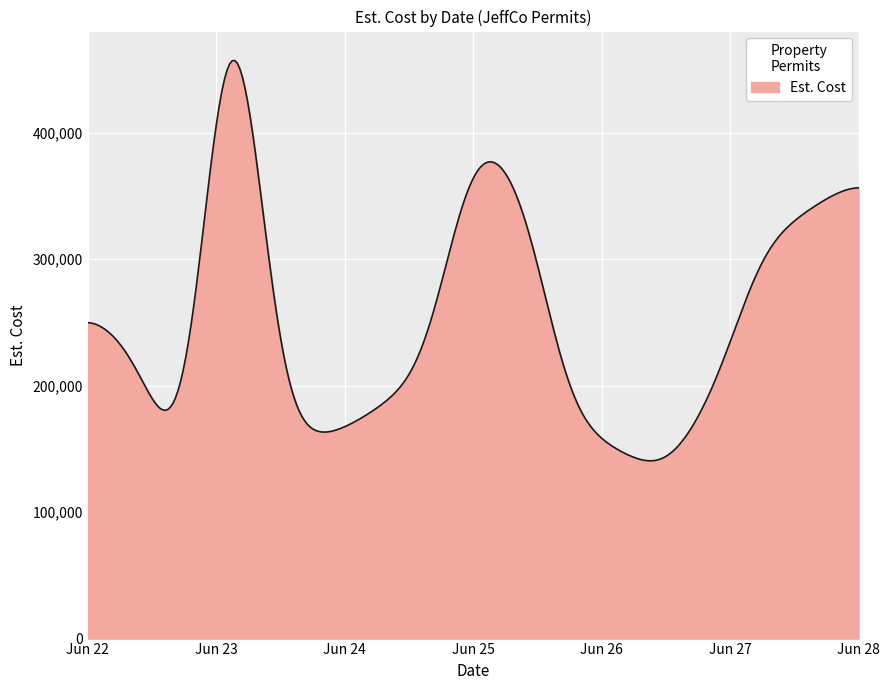

What is the smallest value displayed?

140565.7